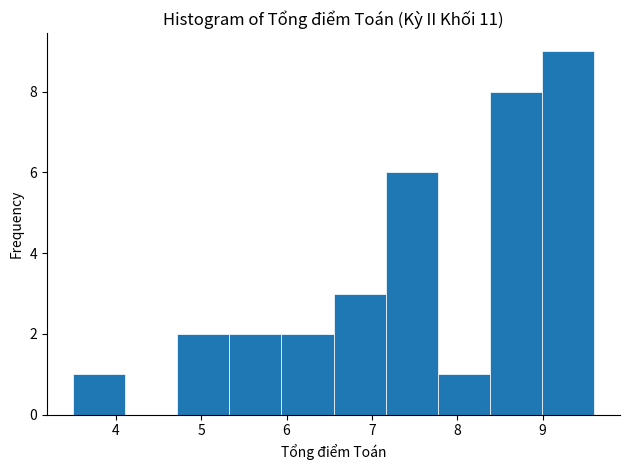

Which range on the x-axis has the tallest bar?

8.99 to 9.60